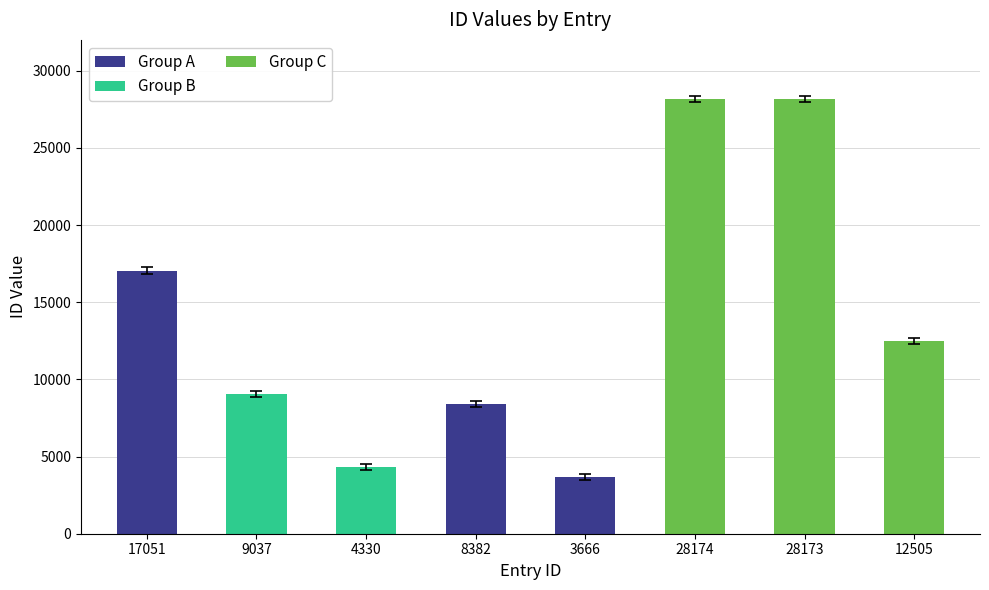

At which label is the value closest to 15920?

17051